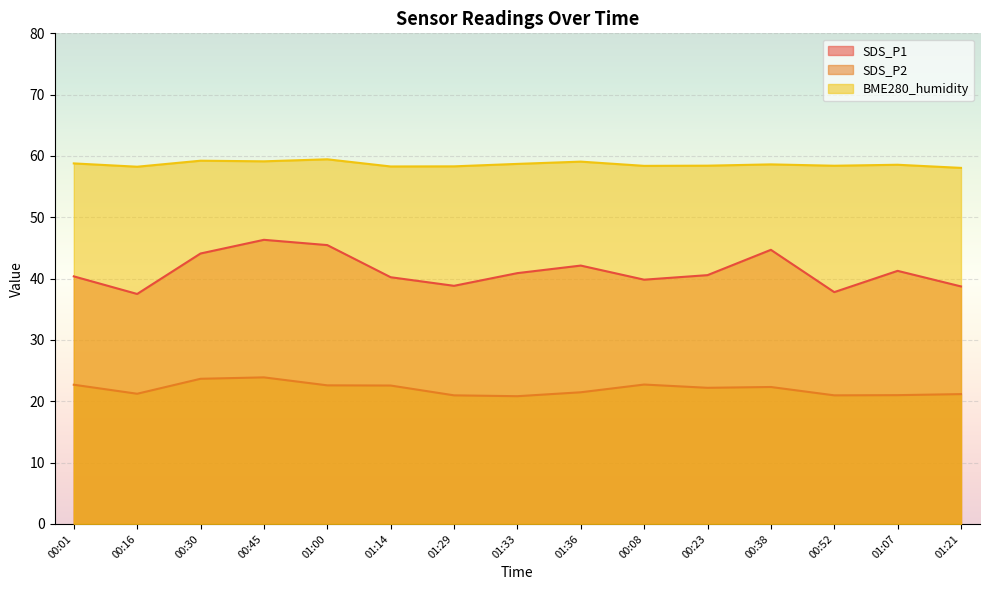

What are all the series names shown in the legend?

SDS_P1, SDS_P2, BME280_humidity